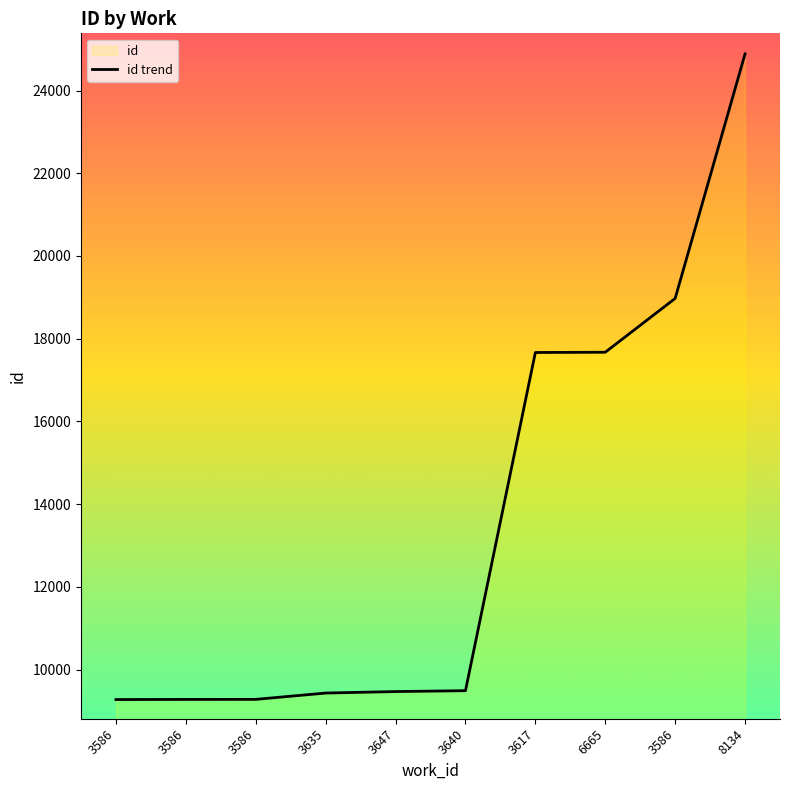

Count the number of values greater than 9491.

4